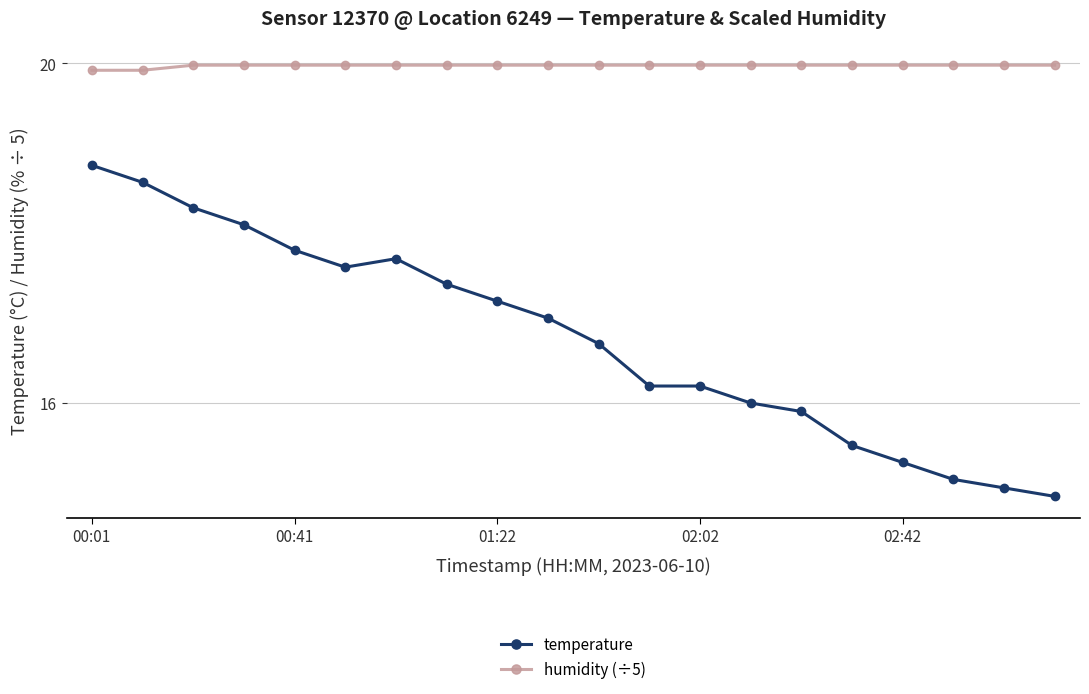

What are all the series names shown in the legend?

temperature, humidity (÷5)